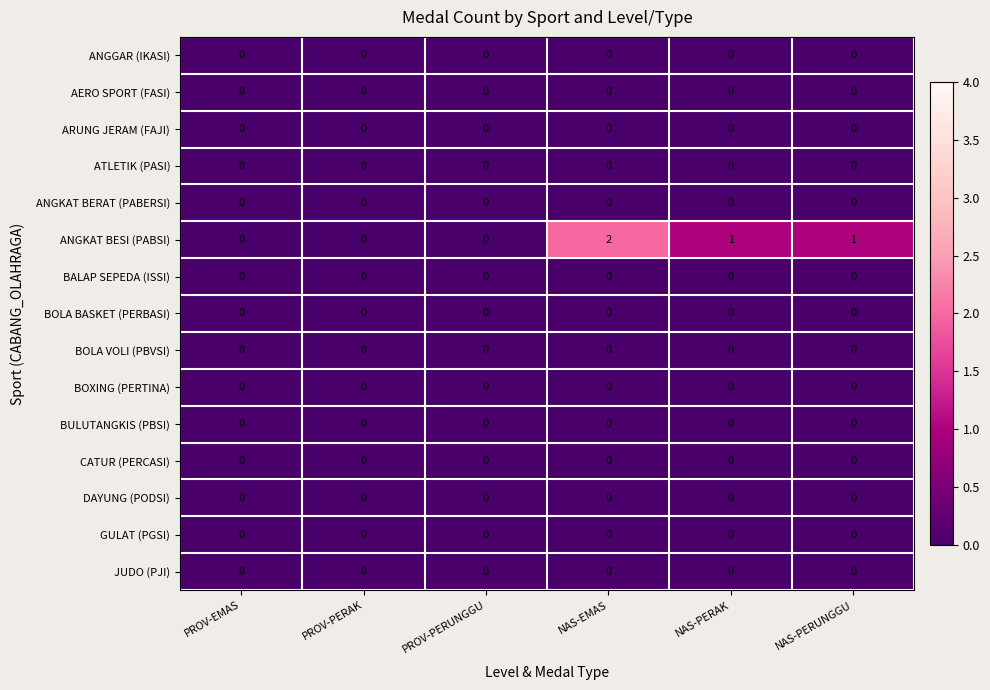

What is the sum of all ANGKAT BESI (PABSI) values?

4